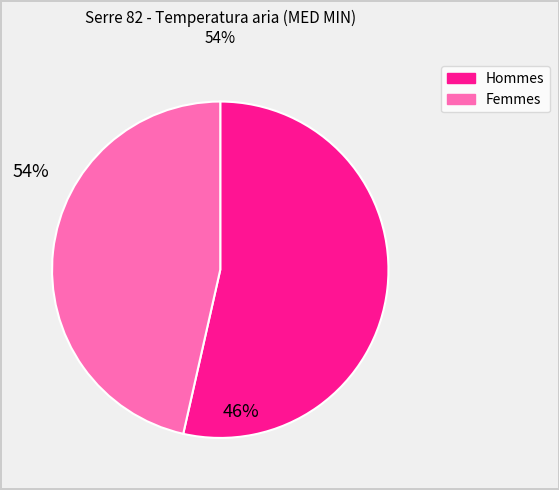

Does any single category account for the majority?

Yes